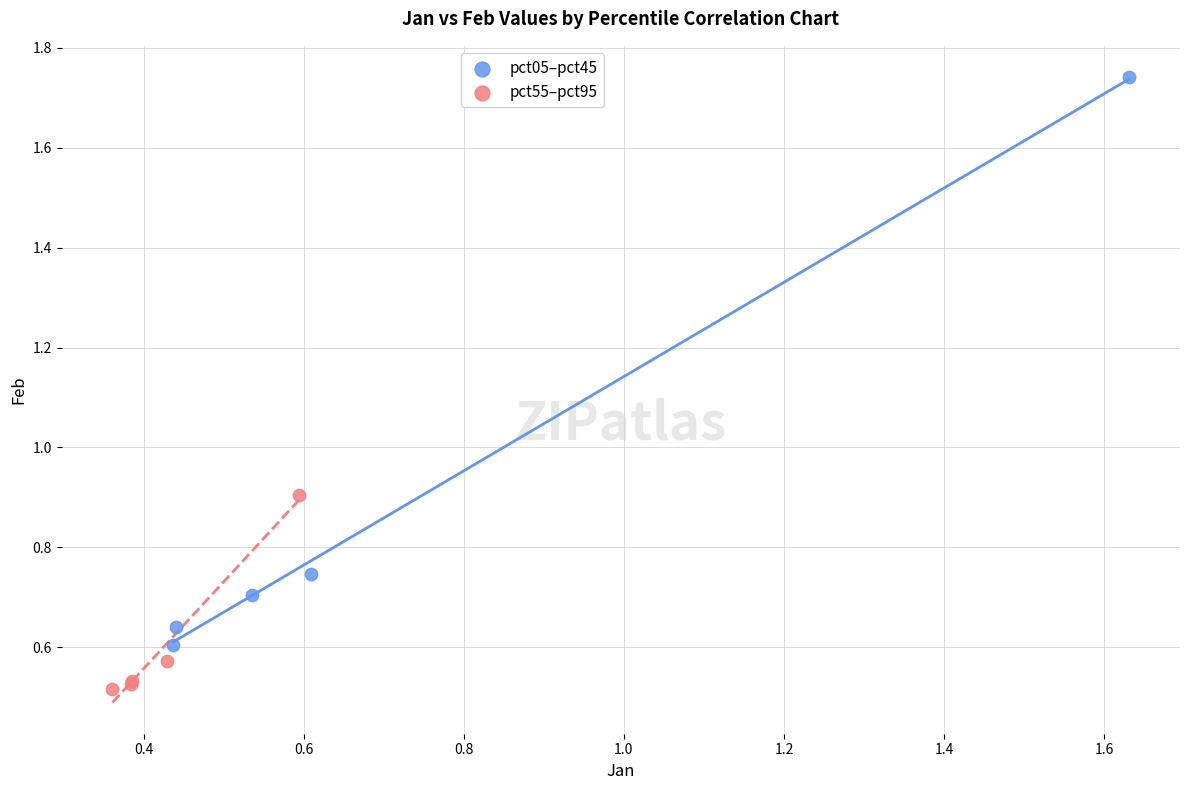

Which series contains the lowest Y value?

pct55–pct95